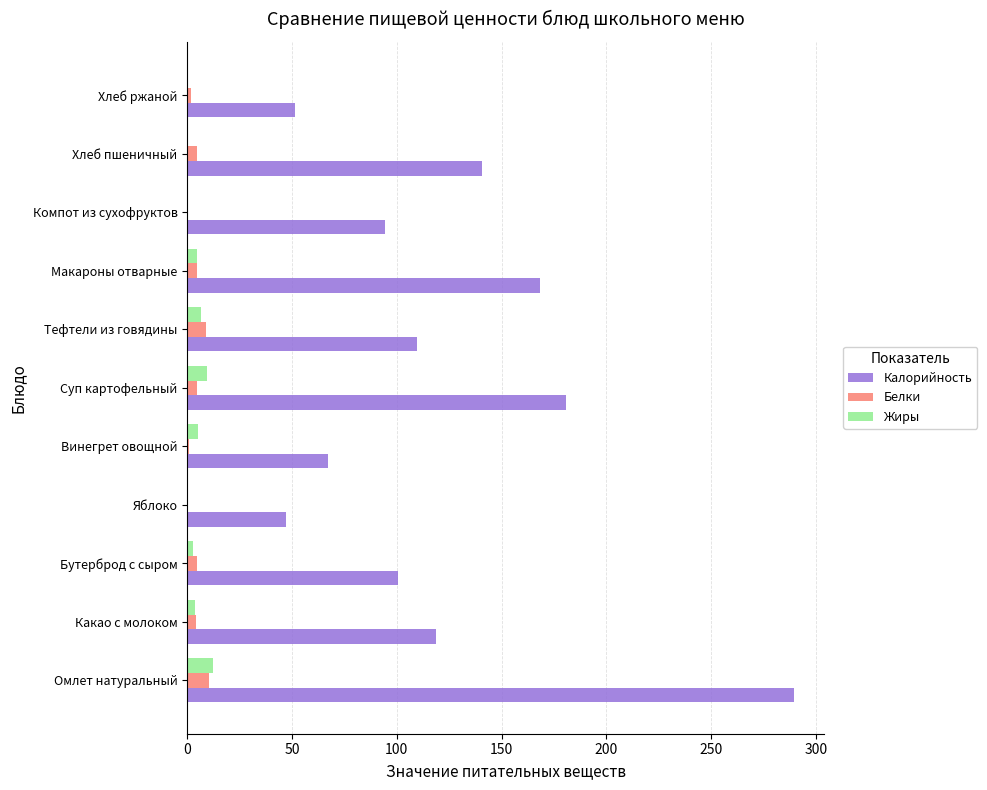

Which series has the widest spread of values?

Калорийность